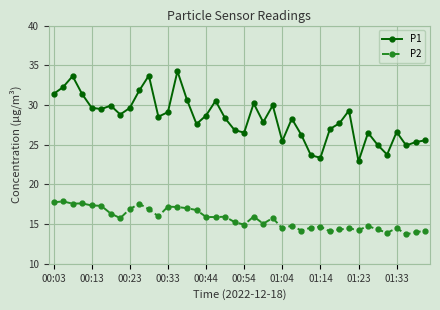

List the series in order of their peak value, lowest first.

P2, P1